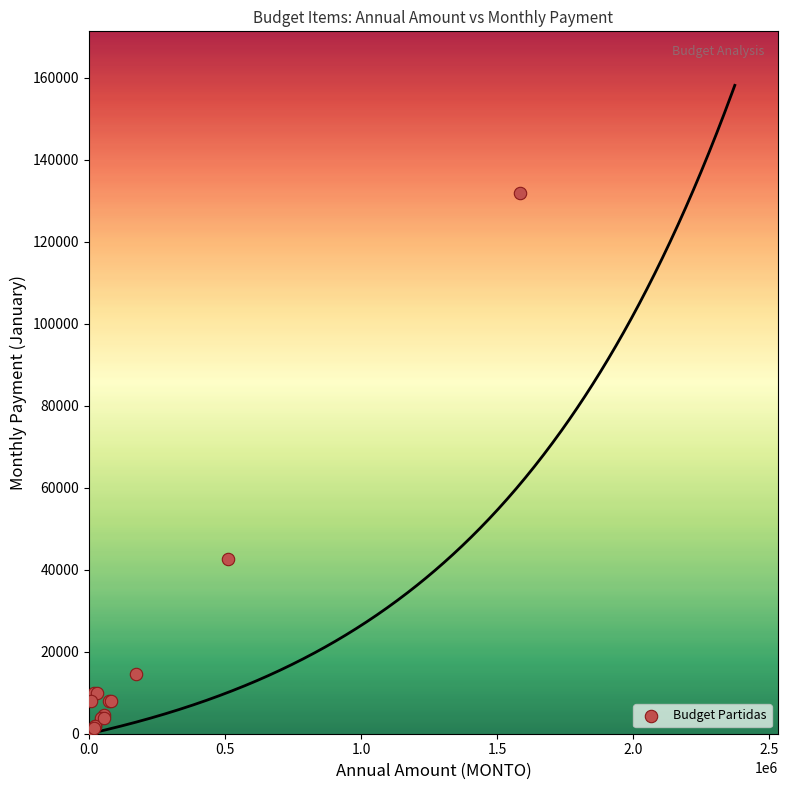

What Y value in the scatter plot is closest to 66196?

42689.0